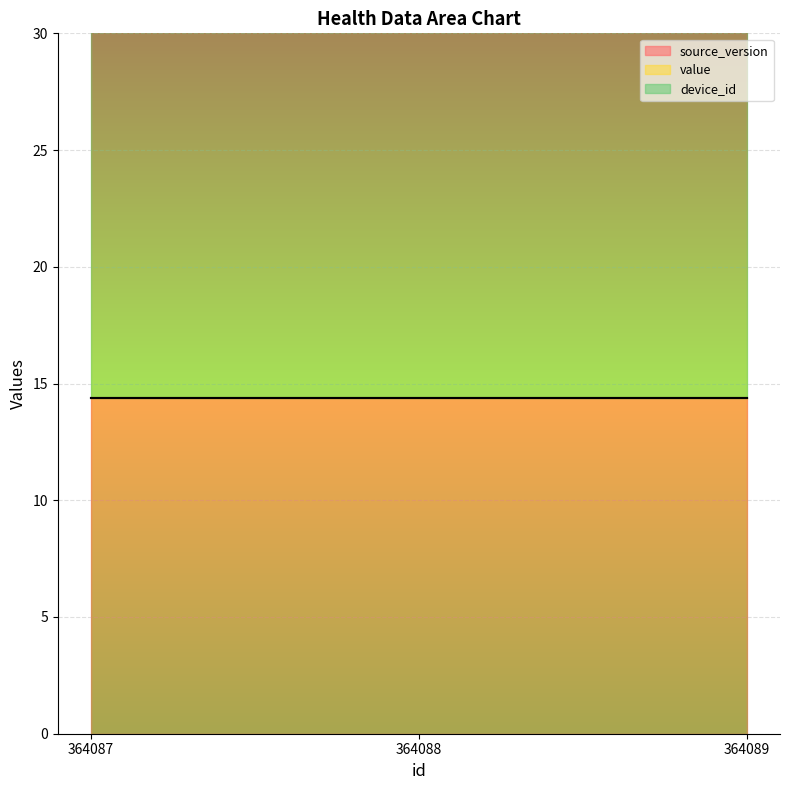

At which label does source_version reach its minimum?

364087